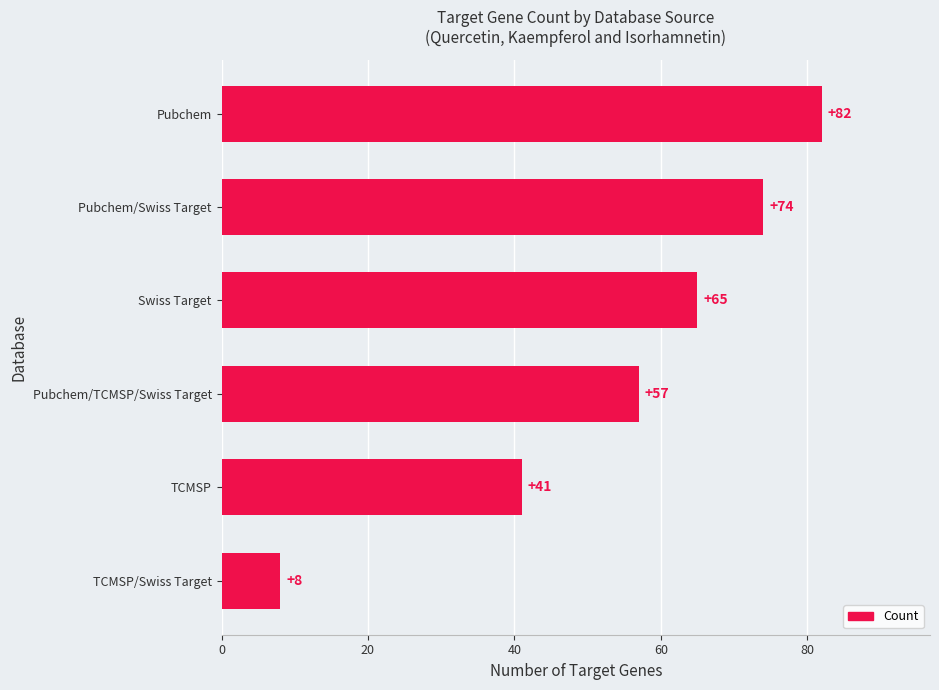

What is the change in value from Pubchem to TCMSP?

-41